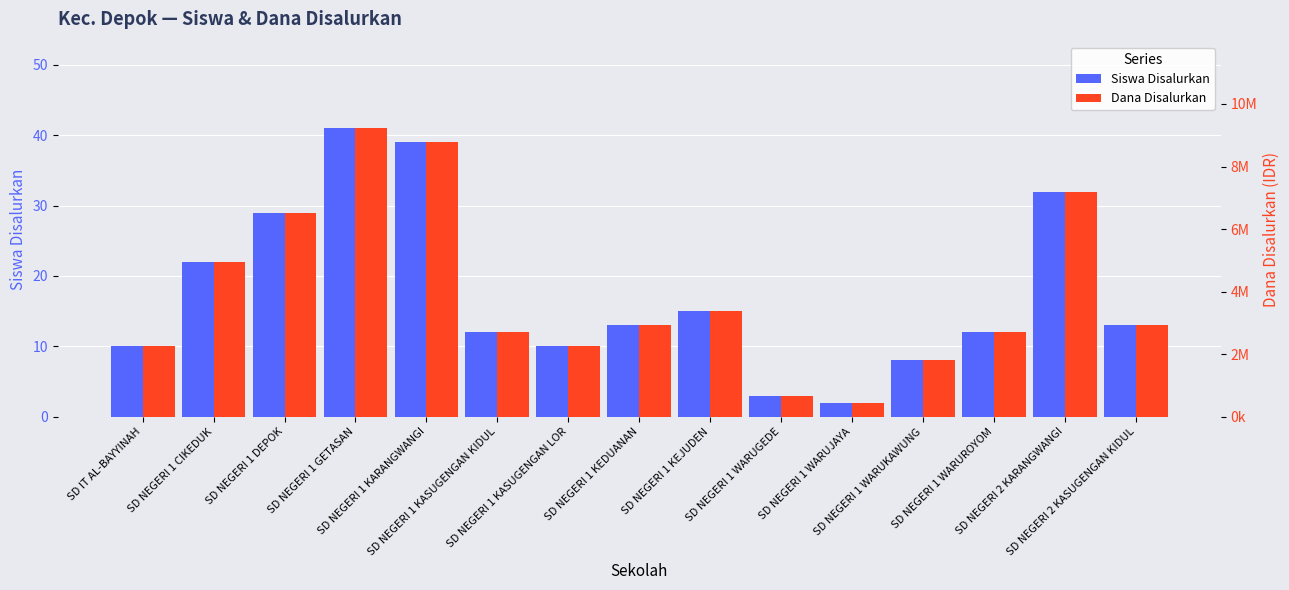

Rank the series by their maximum value, from lowest to highest.

Siswa Disalurkan, Dana Disalurkan